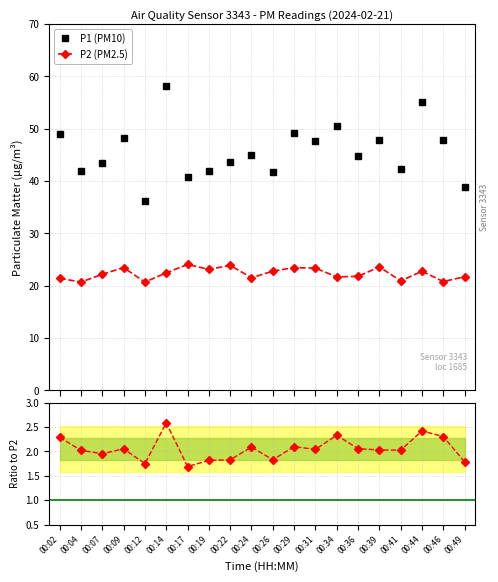

At which category is the sum across all series the highest?

00:14